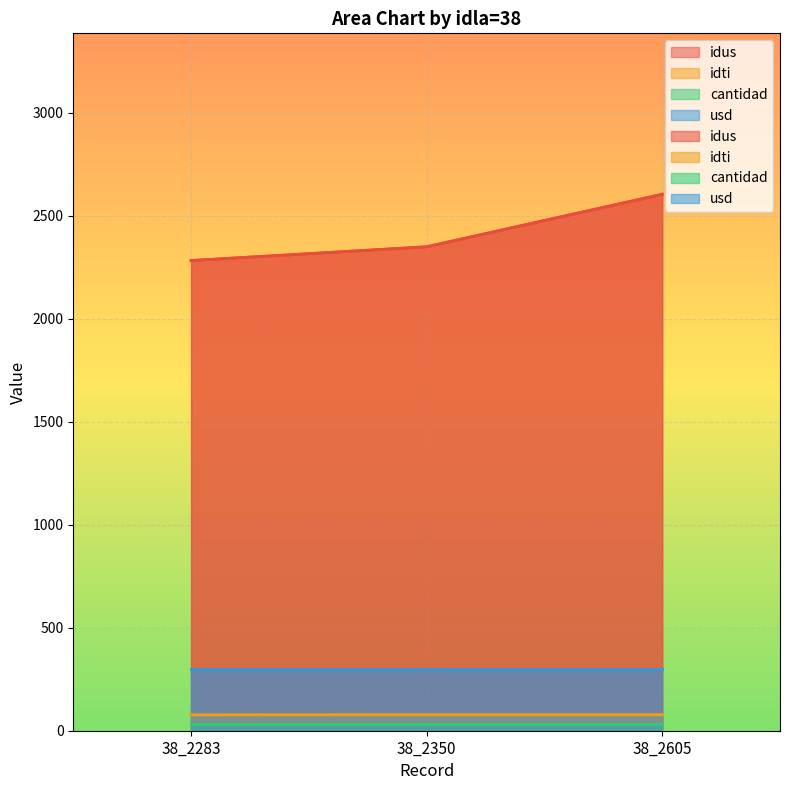

Rank the categories by idus value from lowest to highest.

38_2283, 38_2350, 38_2605